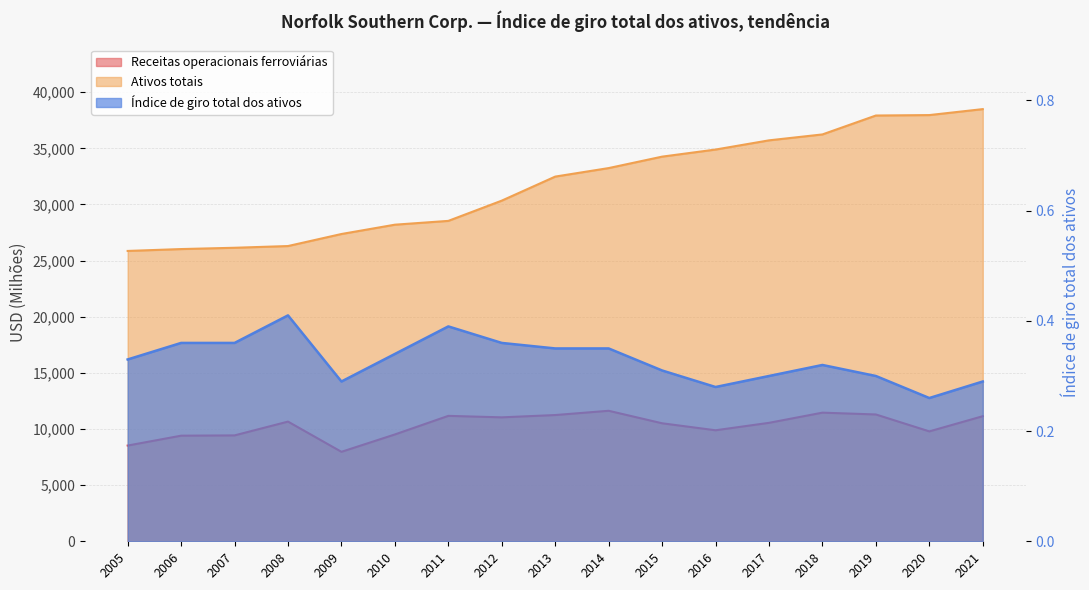

True or false: Índice de giro total dos ativos and Receitas operacionais ferroviárias intersect in this chart.

False